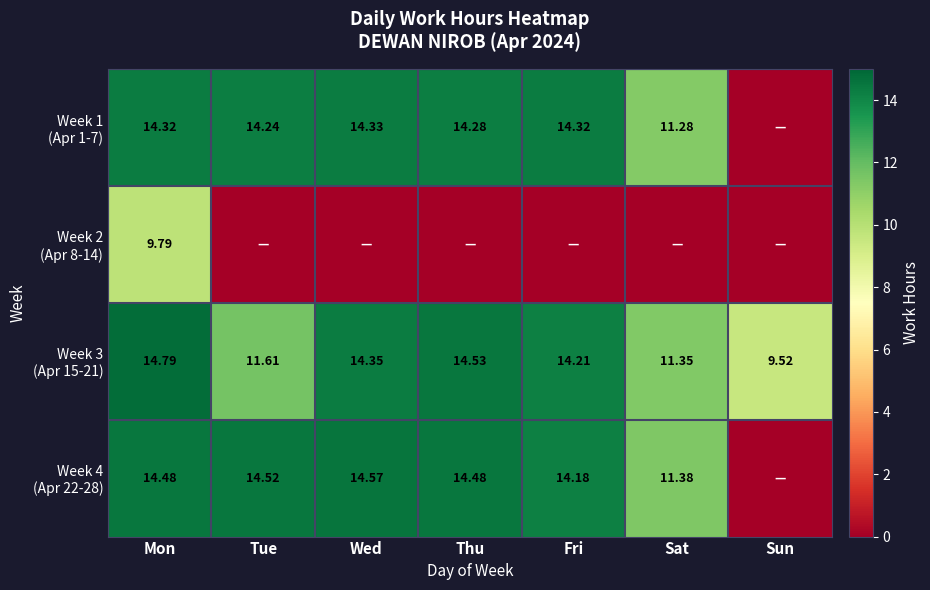

What is the difference between the maximum and second lowest values in the Week 2 (Apr 8-14) series?

9.8